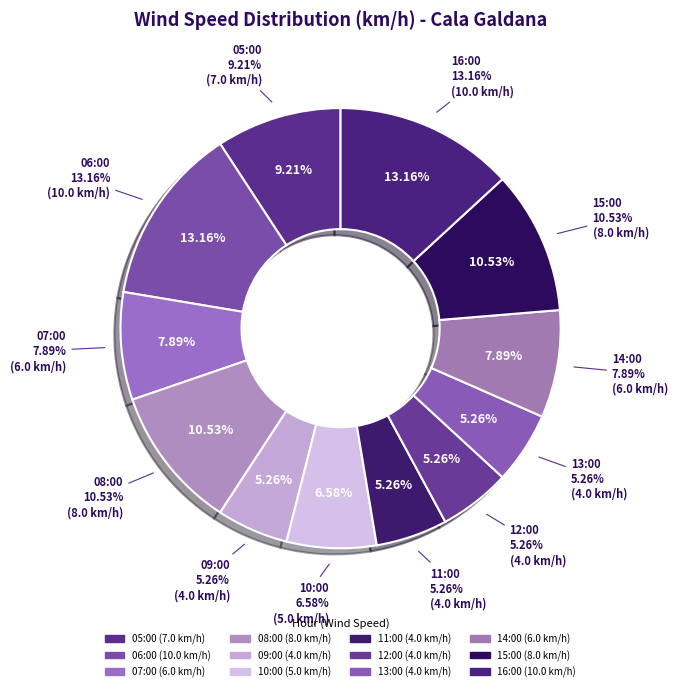

How much of the chart is everything except 07:00?

92.1%